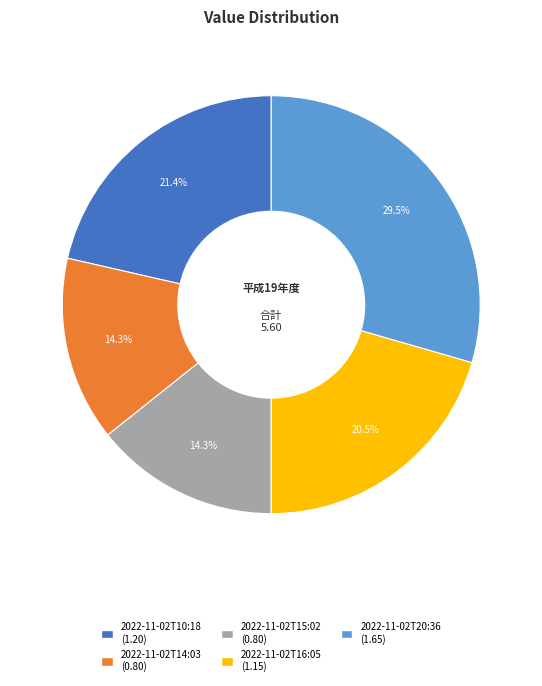

Is it true that 2022-11-02T14:03 is 14% of the pie?

True